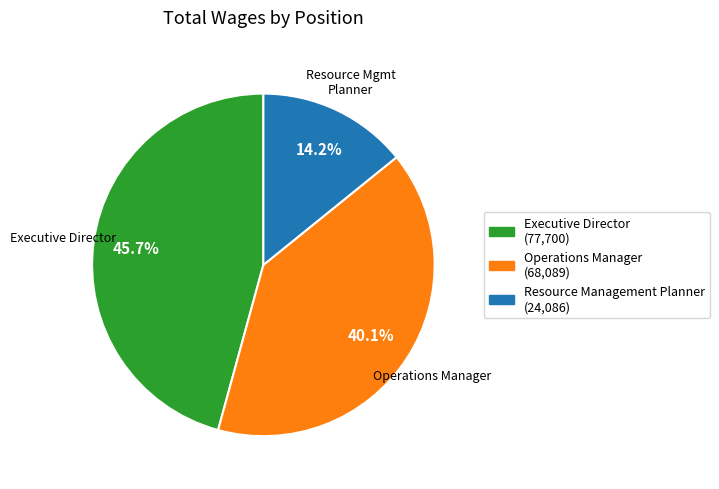

Does any single category account for the majority?

No